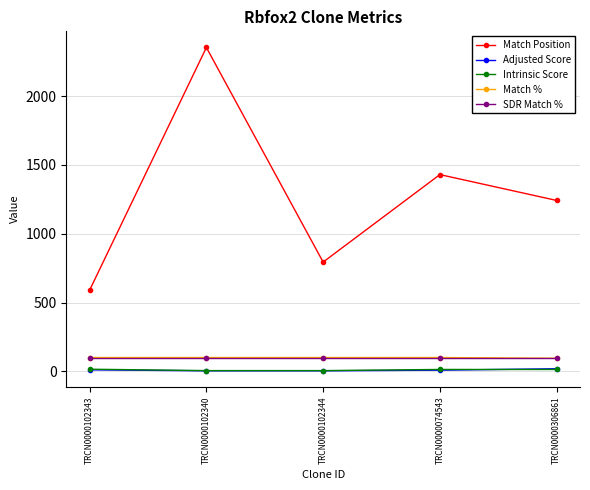

What is the highest value of the Match Position series?

2354.0